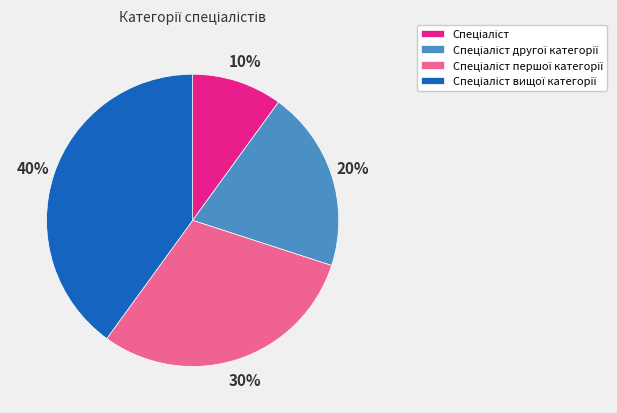

To the nearest percent, what is the average slice percentage?

25%